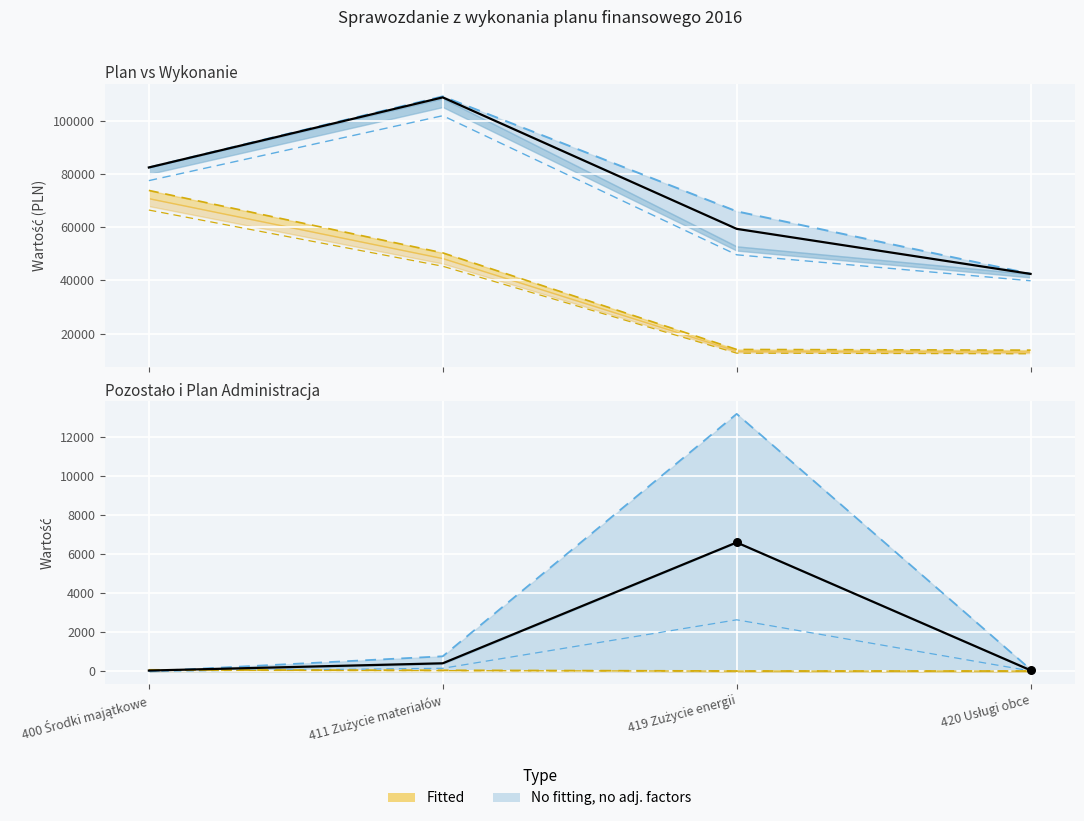

Which series reaches the maximum Y coordinate?

Średnia Plan/Wyk.